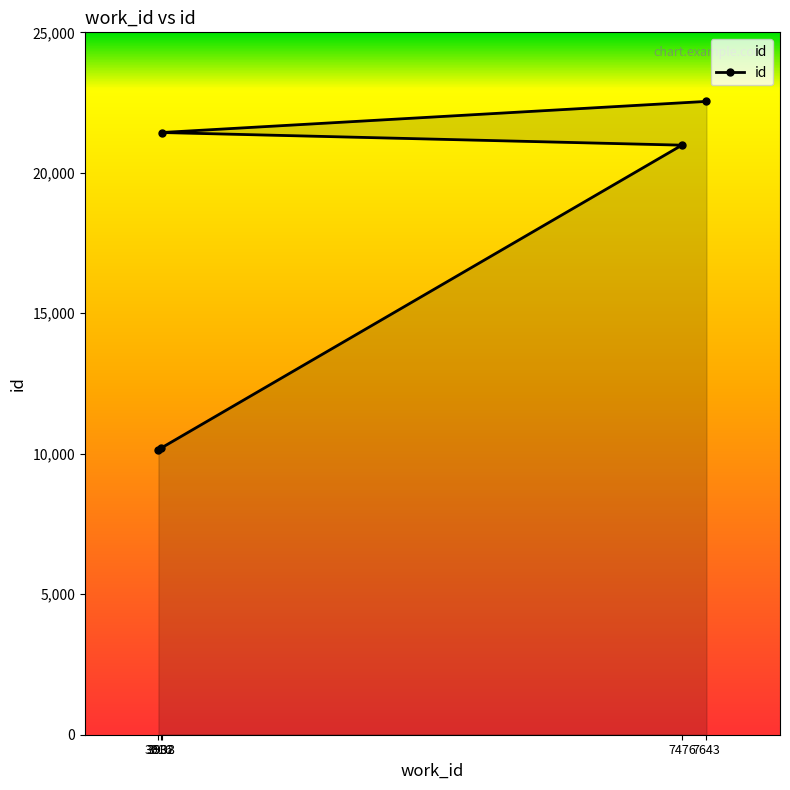

Read the value at 3932.

10196